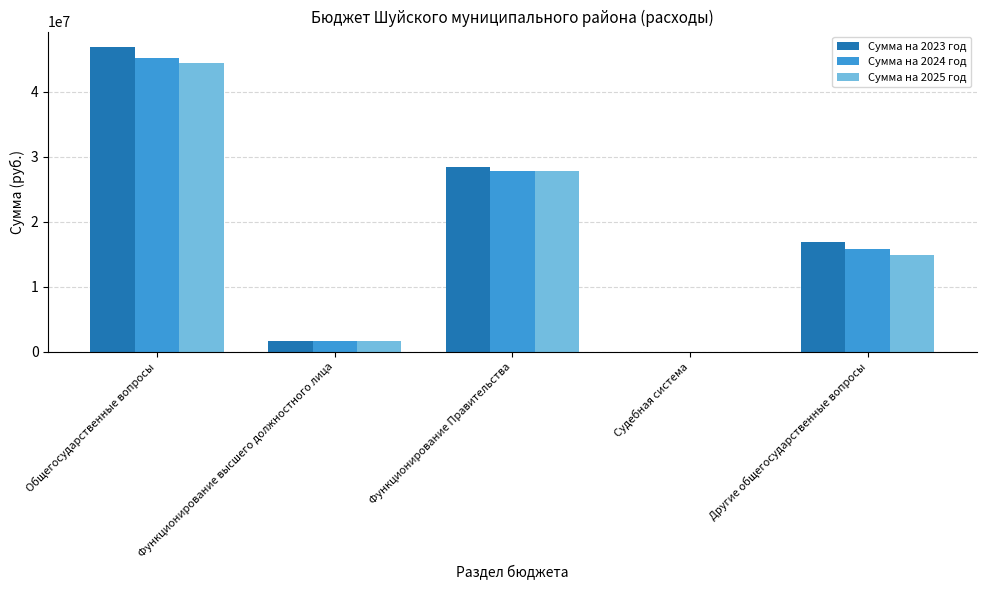

Is the value of Сумма на 2025 год at Другие общегосударственные вопросы greater than the value of Сумма на 2023 год at Общегосударственные вопросы?

No